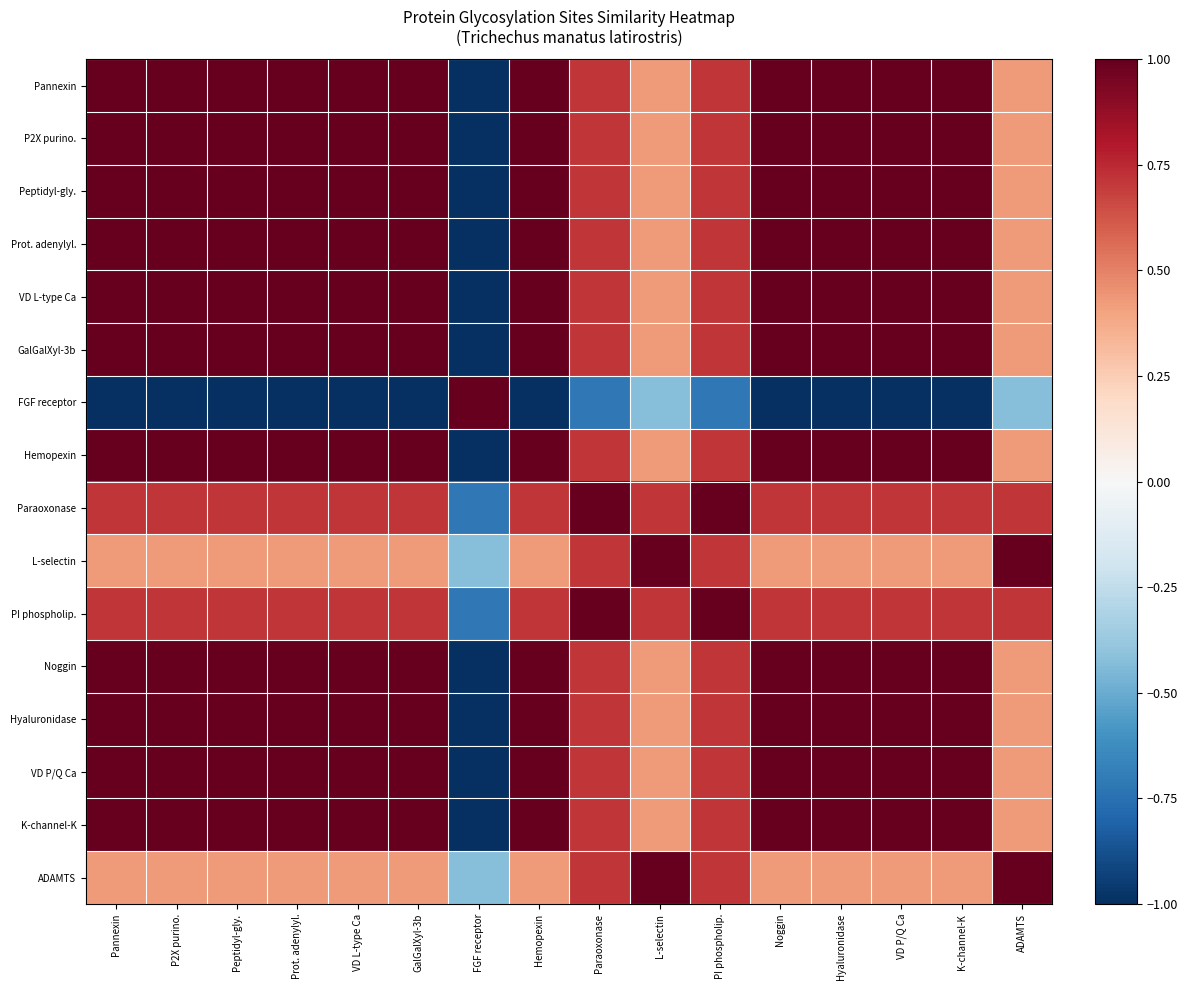

How many distinct data groups are displayed?

16